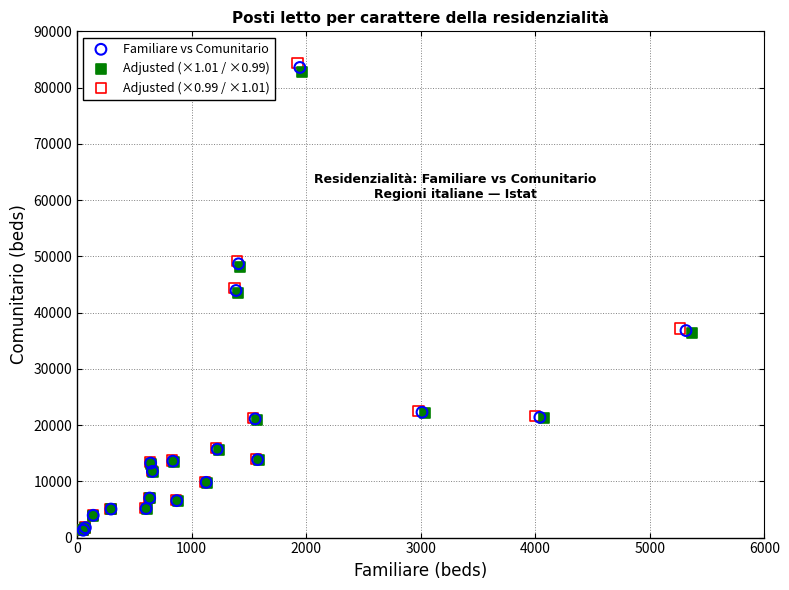

Which series has the widest spread of Y values?

Adjusted (×0.99 / ×1.01)